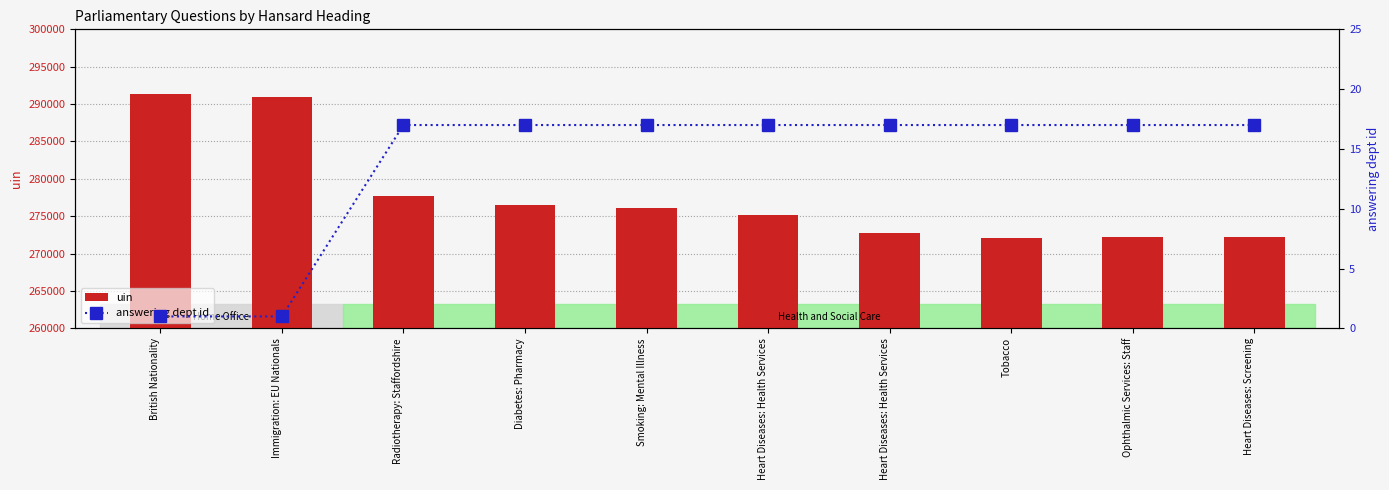

What is the value of the answering dept id bar at the 8th from the left?

17